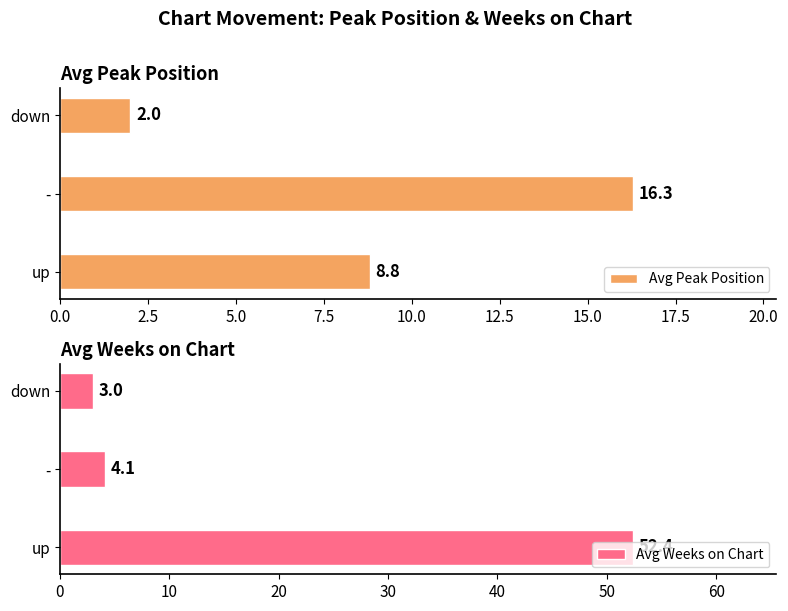

How many bars are there in each group?

2